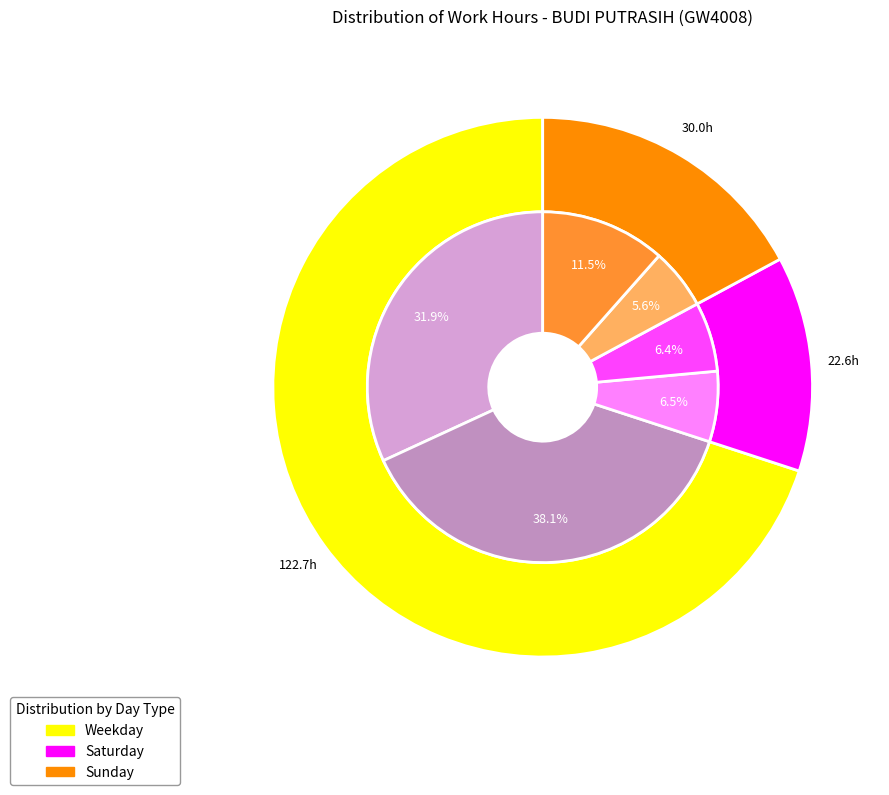

To the nearest percent, what percentage of the pie is 17-Sun?

5%